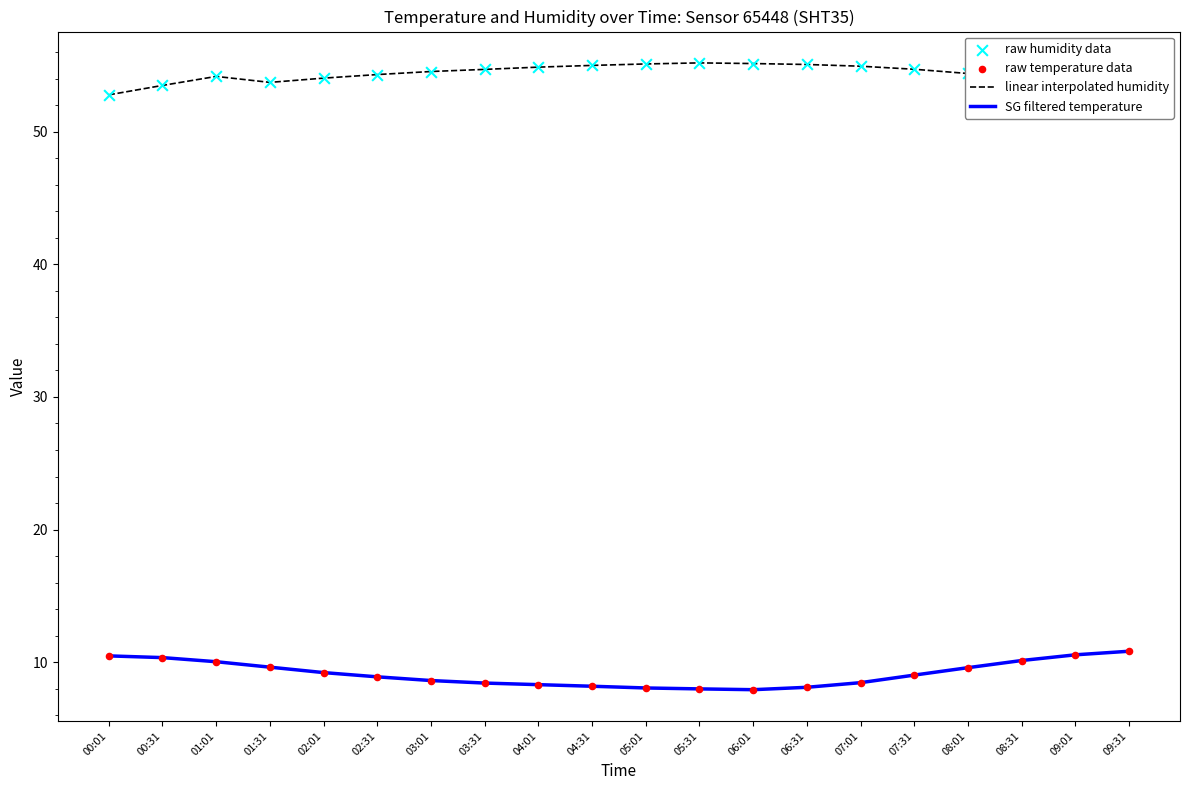

The value of SG filtered temperature at 06:01 is 11.6. True or false?

False